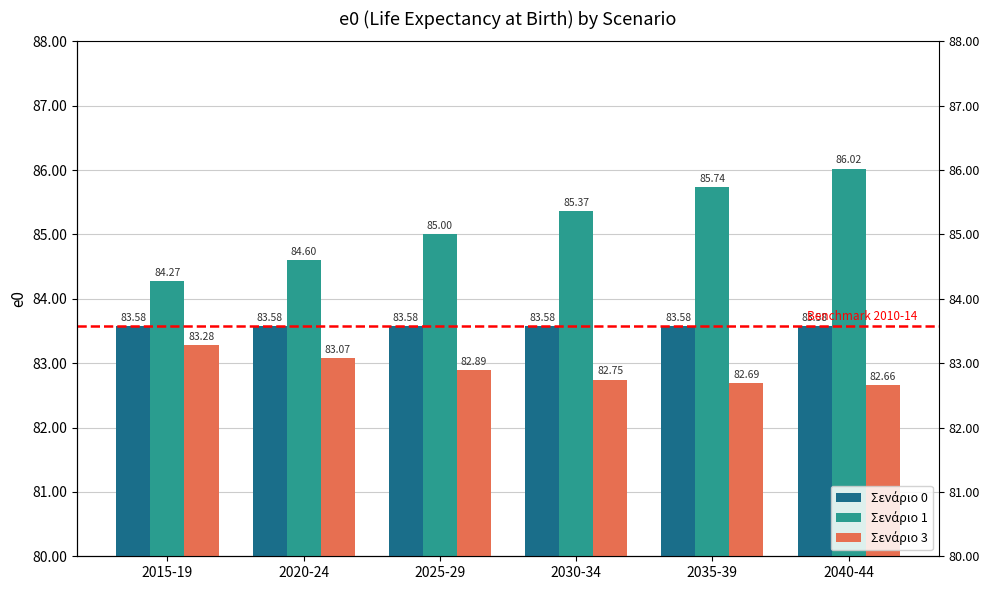

Where is Σενάριο 1 nearest to the value 85?

2025-29